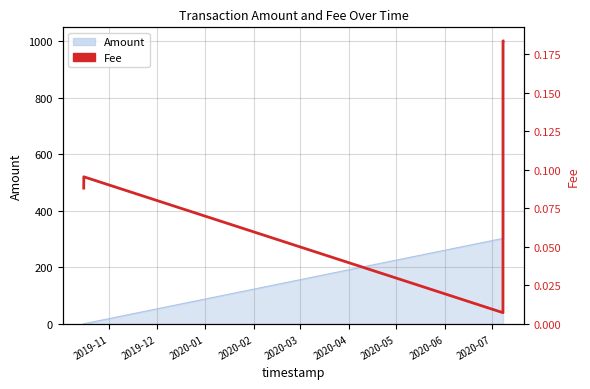

Does the chart have visible grid lines?

Yes